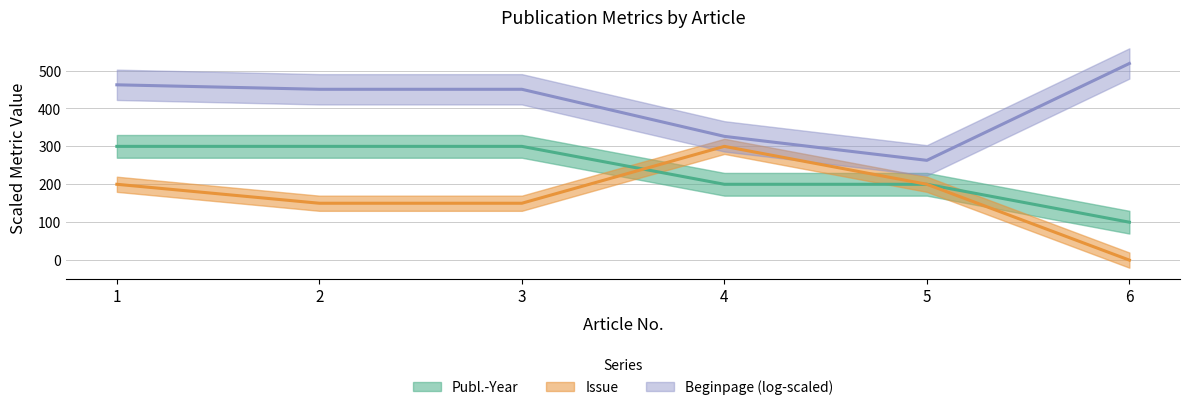

Does the chart have visible grid lines?

Yes